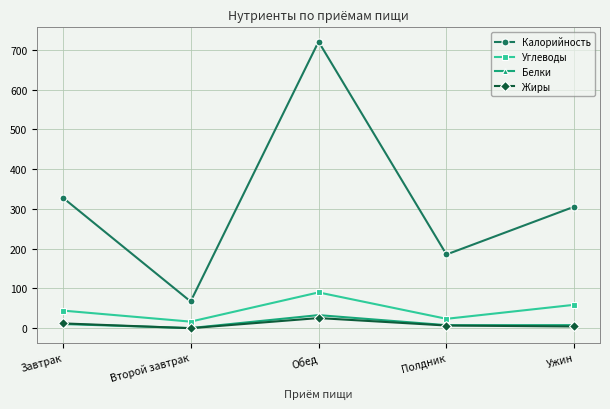

At which category does Белки reach its first local valley?

Второй завтрак